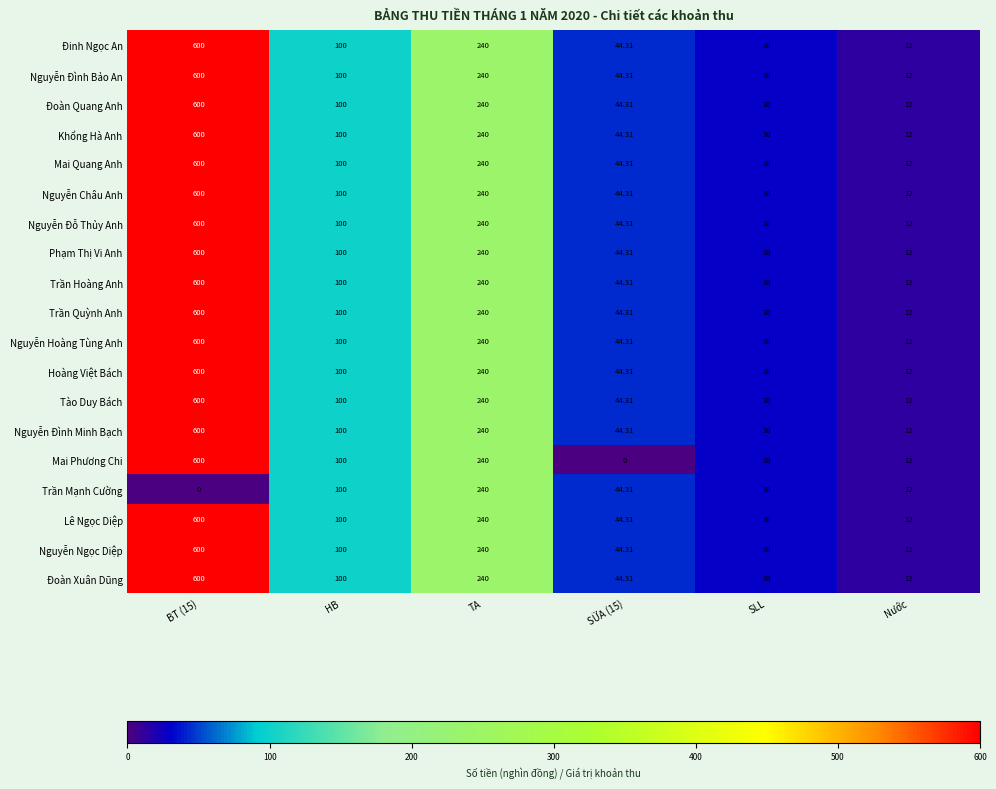

Which series has the largest range (max minus min)?

Mai Phương Chi